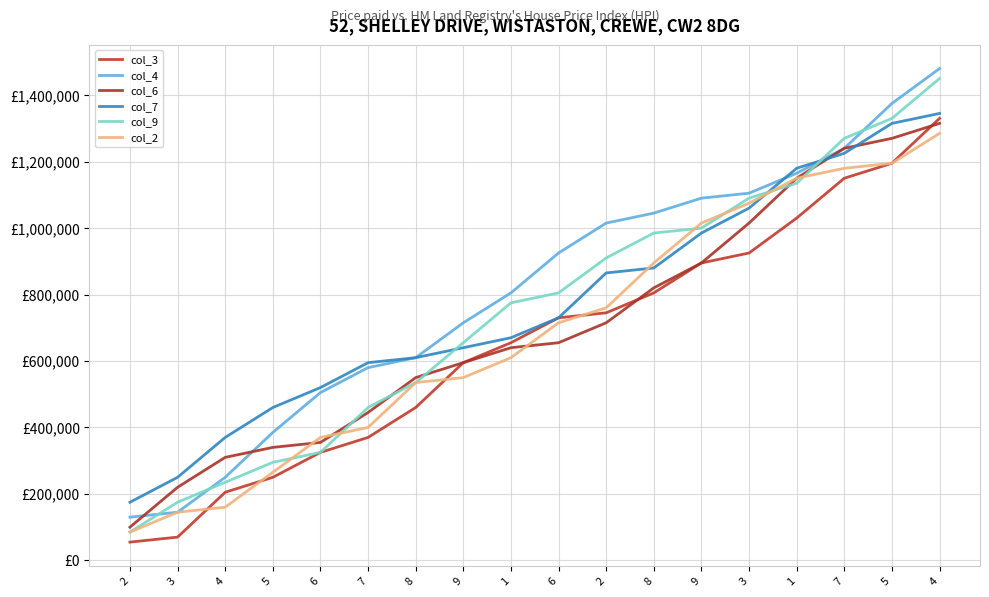

What is the label of the 7th point from the left?

8